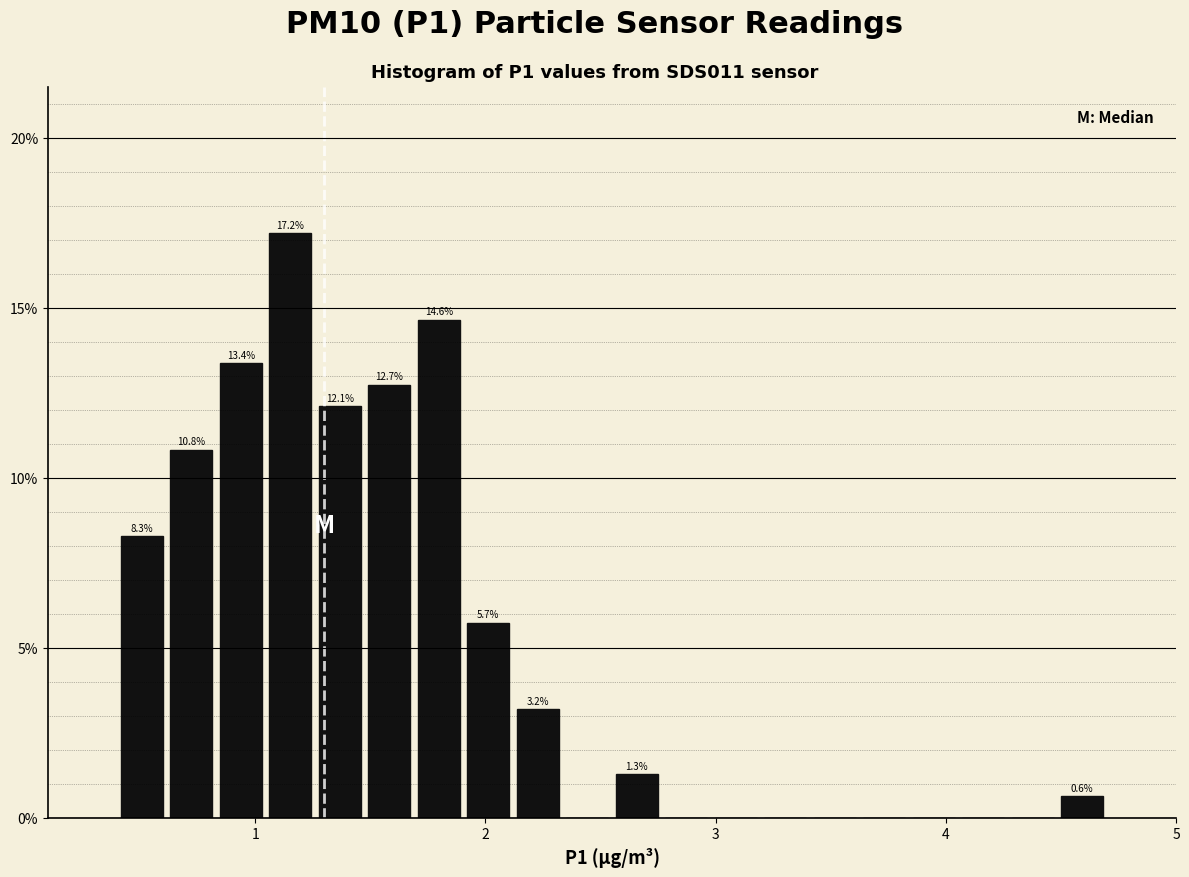

Around what value on the x-axis is the tallest bar? Give the approximate position of its centre, as read against the axis.

1.2